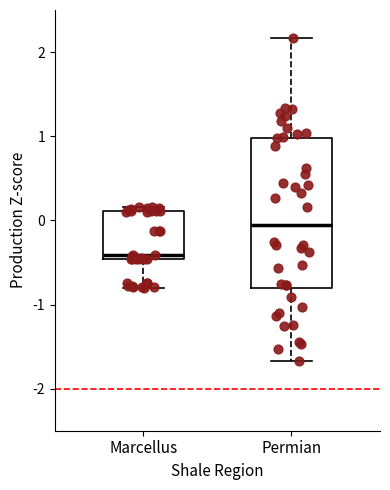

Which box is the tallest, from its lower edge to its upper edge?

Permian